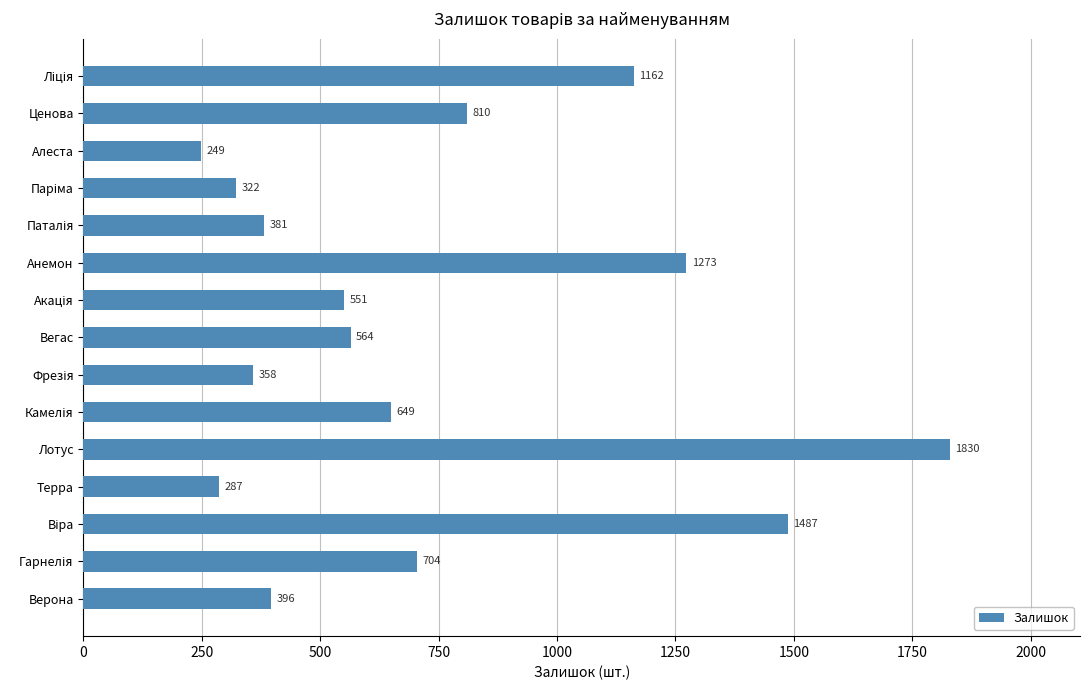

How many data points does each series have?

15